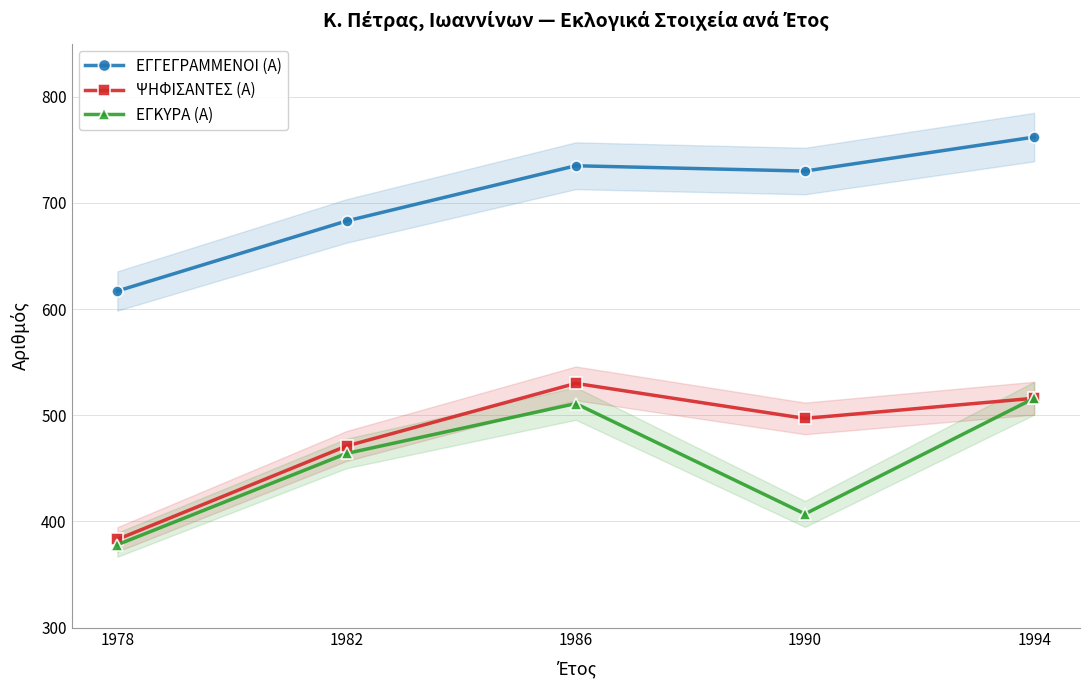

Is it true that ΕΓΚΥΡΑ (Α) equals 464 at 1982?

True